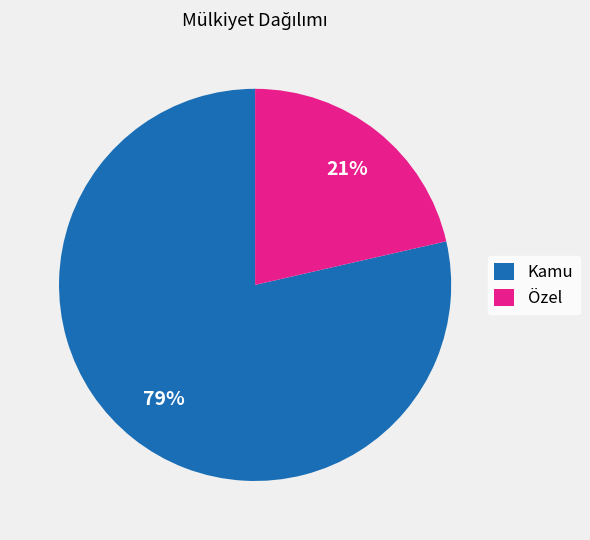

Which slice represents more than half of the pie?

Kamu